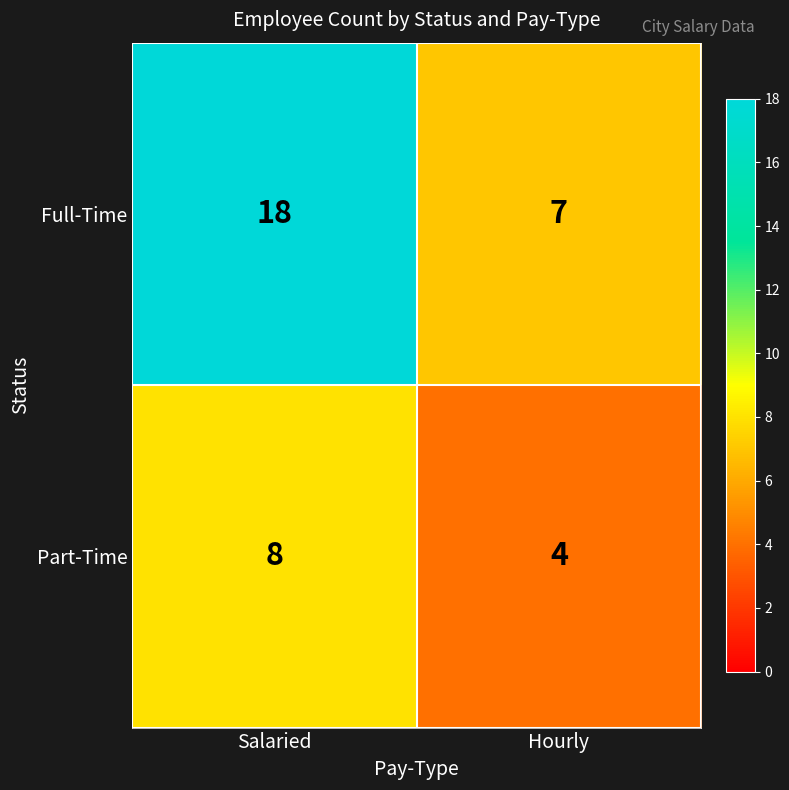

Rank the series by their maximum value, from lowest to highest.

Part-Time, Full-Time